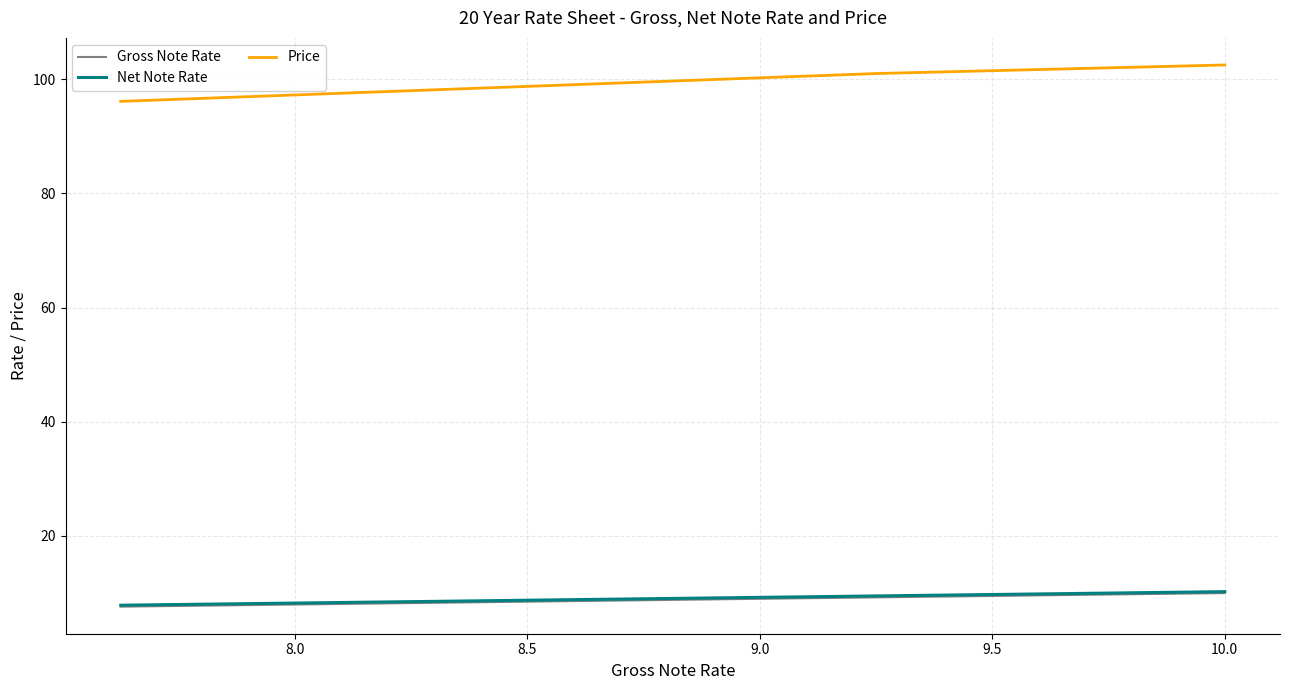

Which series has the largest total across all categories?

Price